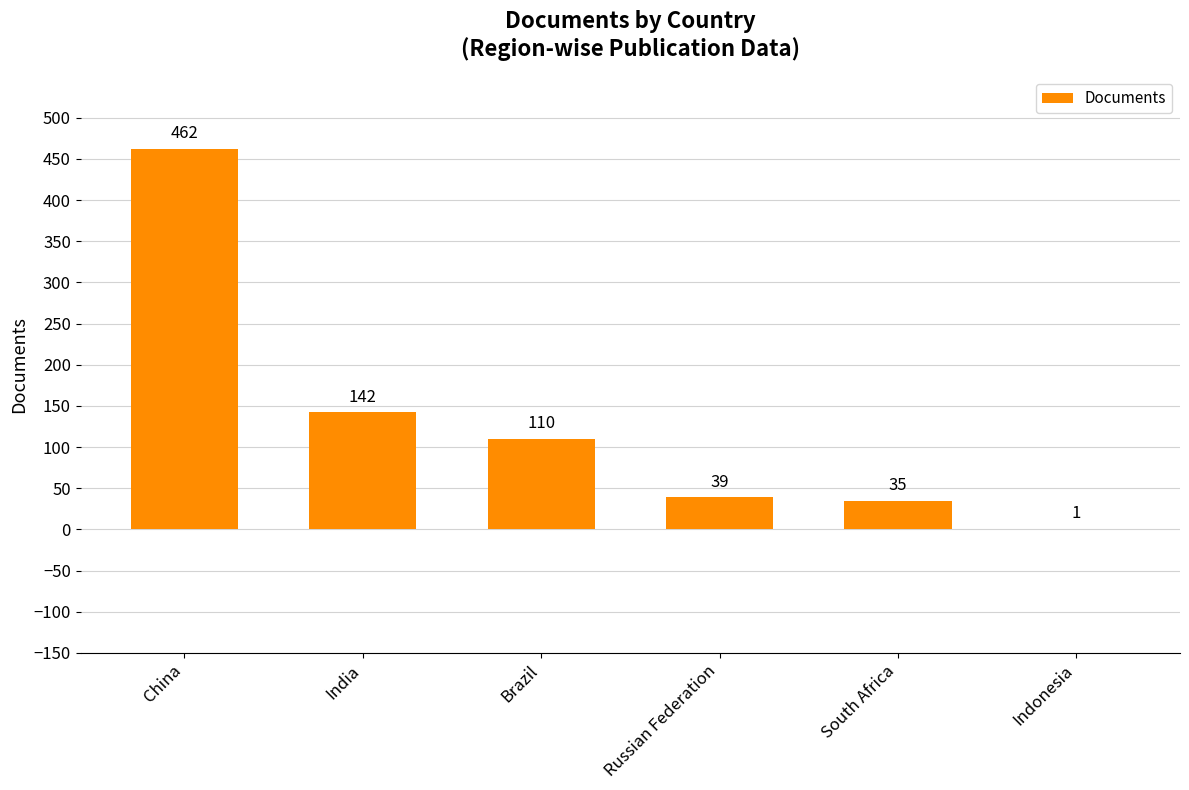

How many distinct data groups are displayed?

1